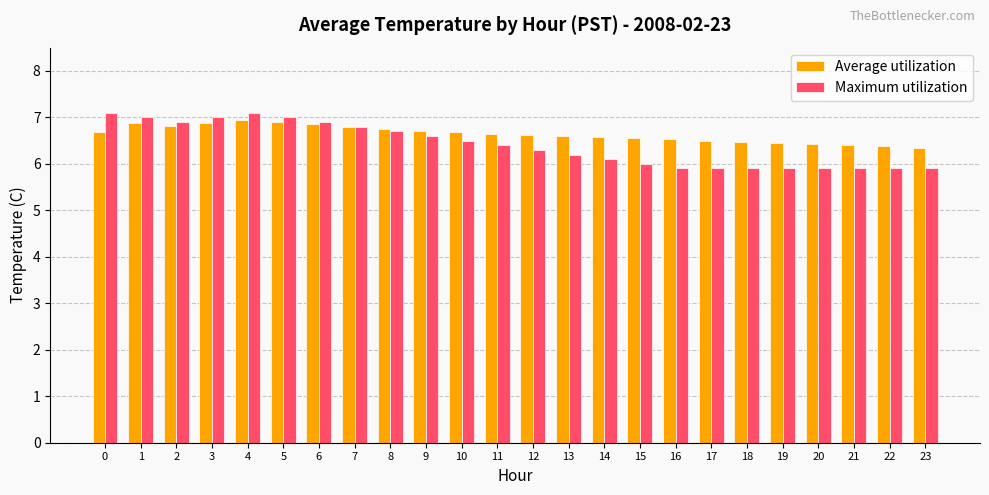

At how many categories does at least one series exceed 6?

24